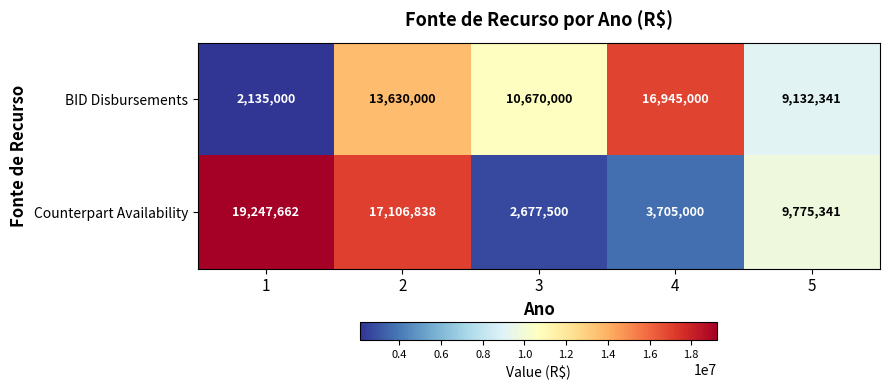

At 3, list the series in order from smallest to largest.

Counterpart Availability, BID Disbursements